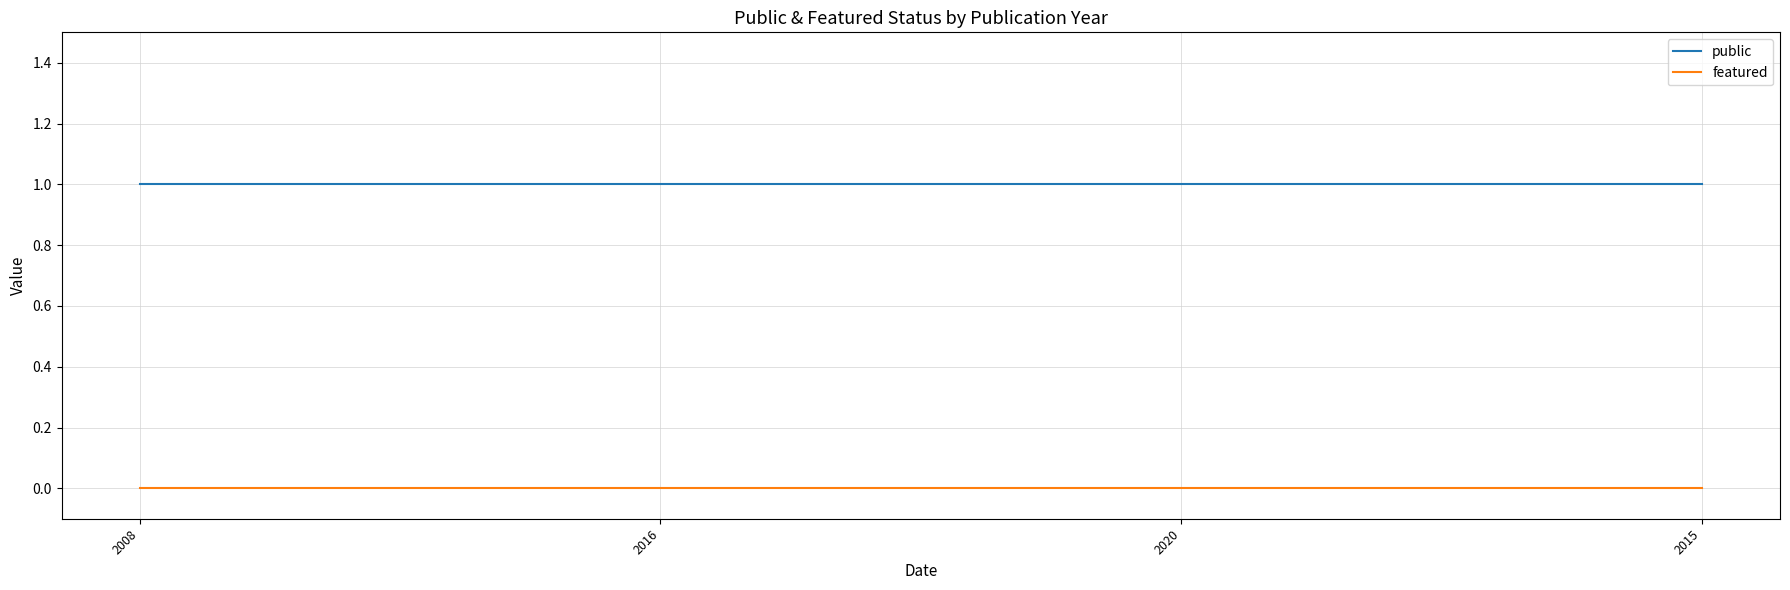

Reading left to right, what are all the values shown in this chart?

public: 2008=1	2016=1	2020=1	2015=1
featured: 2008=0	2016=0	2020=0	2015=0